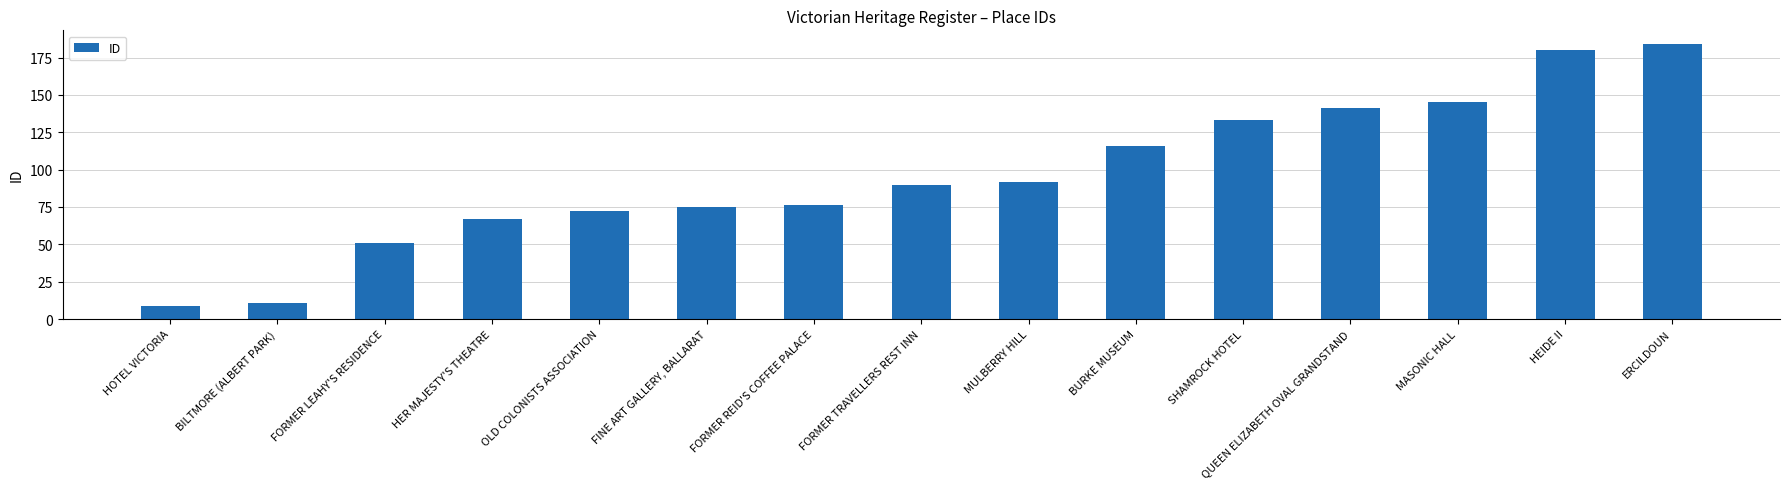

The chart shows a value of 126 at FORMER TRAVELLERS REST INN. True or false?

False